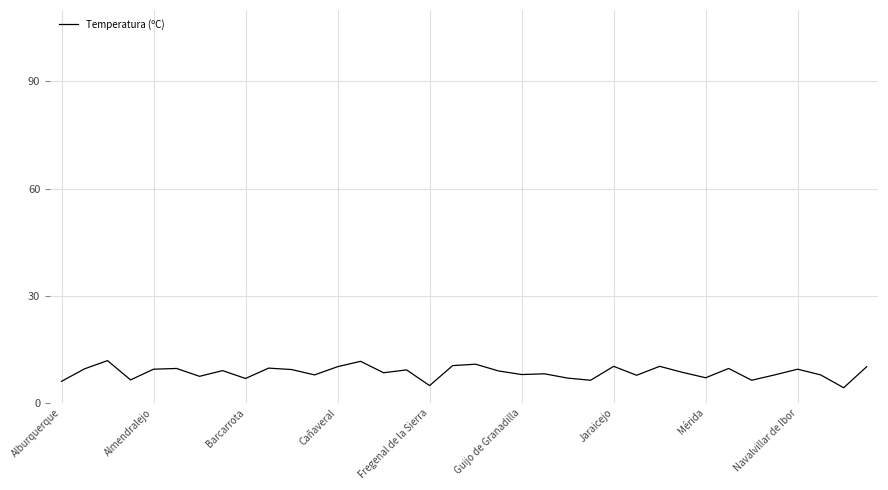

What is the minimum value shown in the chart?

4.2